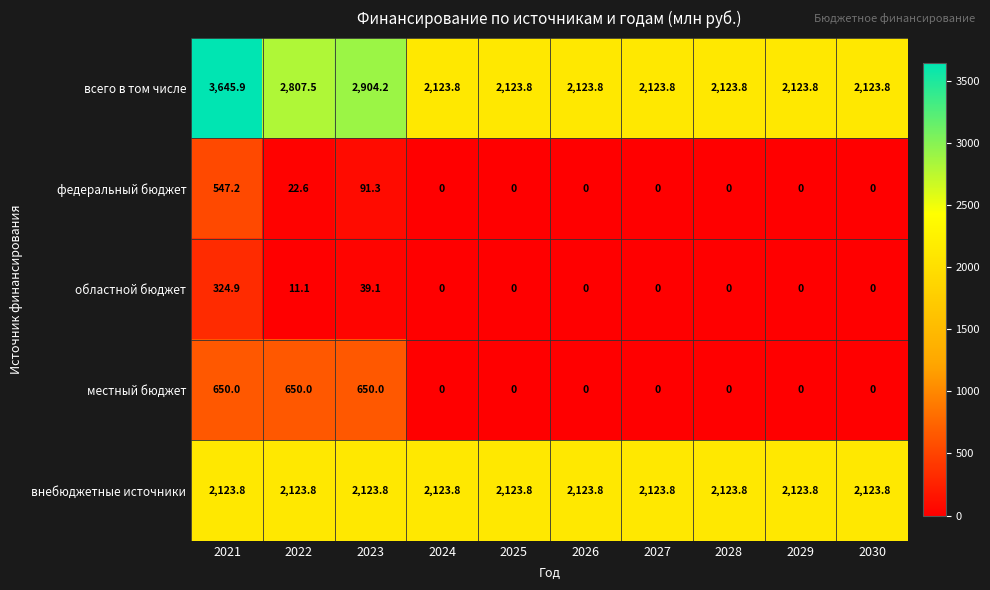

True or false: федеральный бюджет has a value of 91.3 at 2023.

True